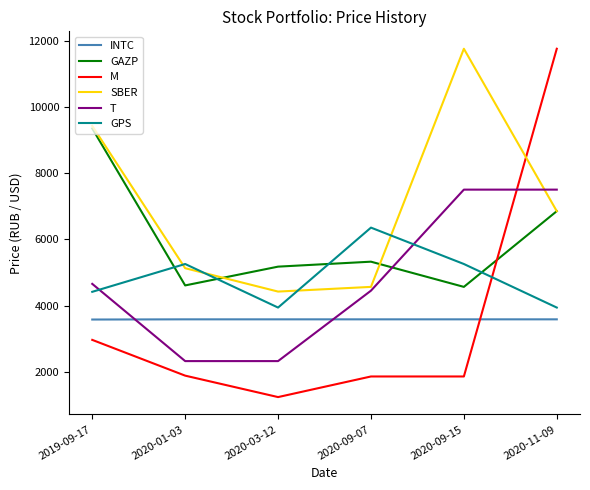

The M series shows 1244.3 at 2020-03-12. True or false?

True